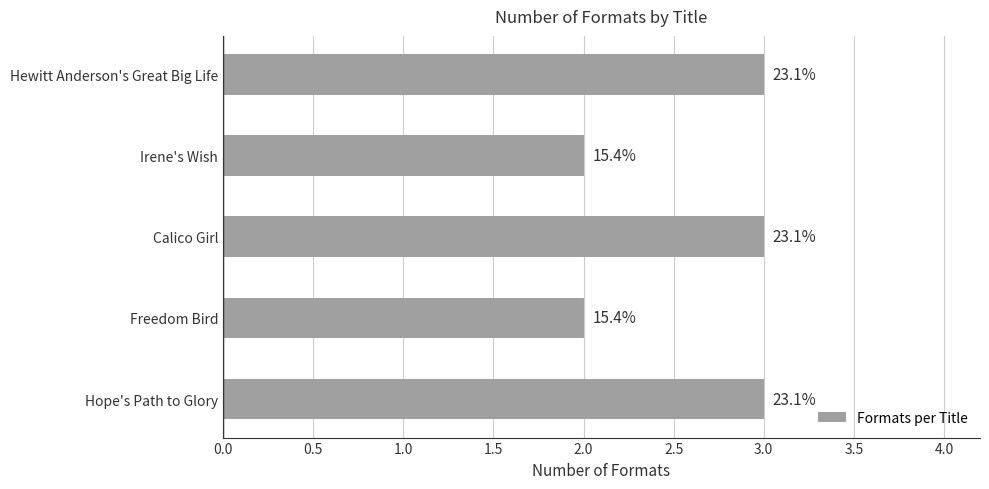

How many bars are there in total?

5